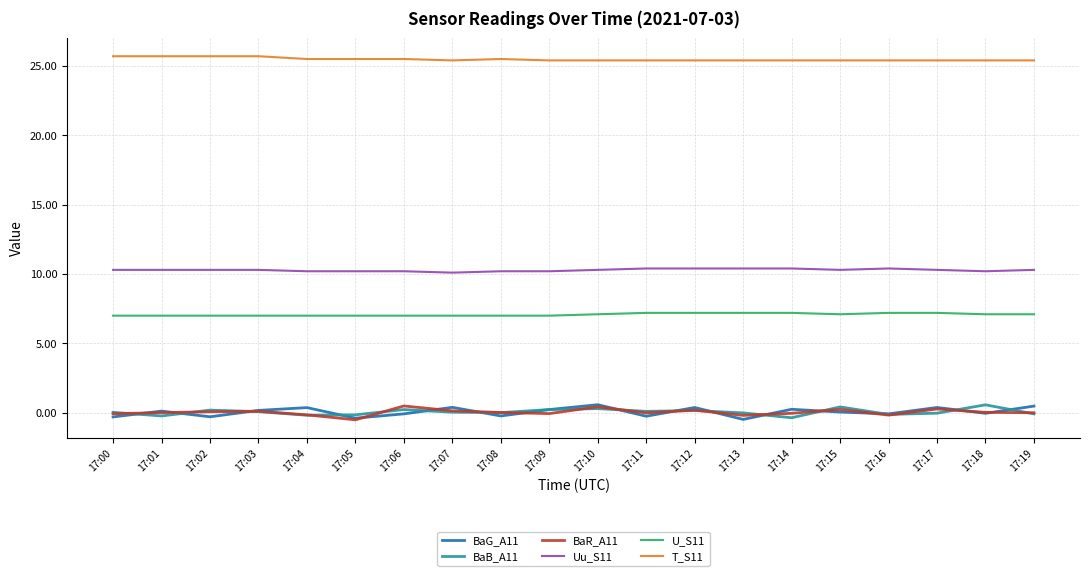

How many categories are shown in the chart?

20